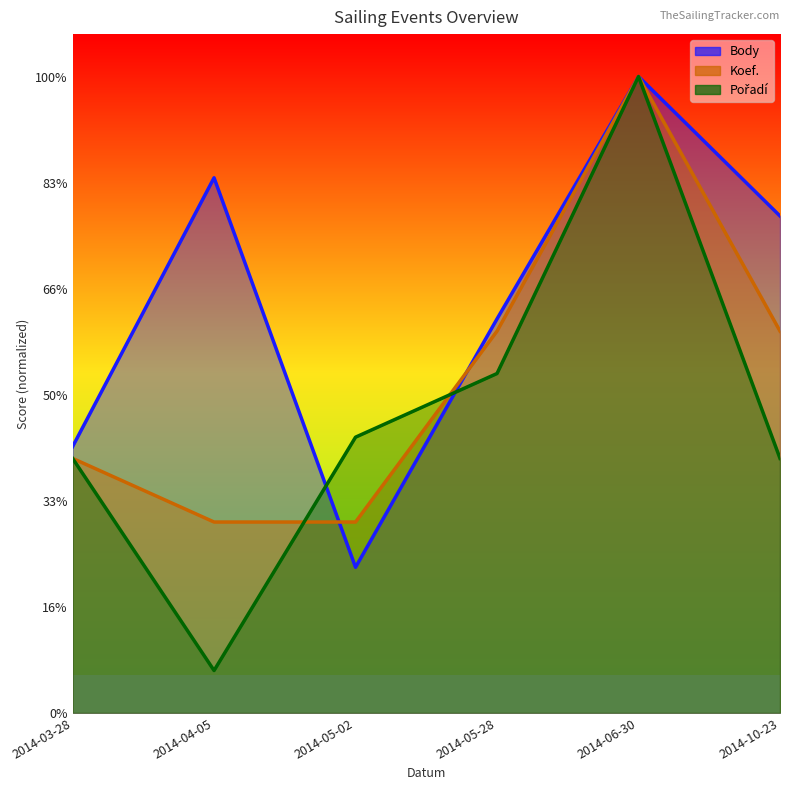

What position from the left is 2014-10-23?

6